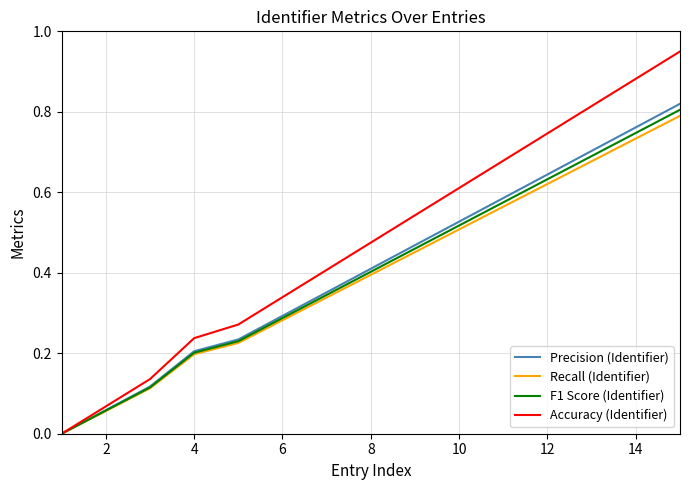

Which series has the widest spread of values?

Accuracy (Identifier)